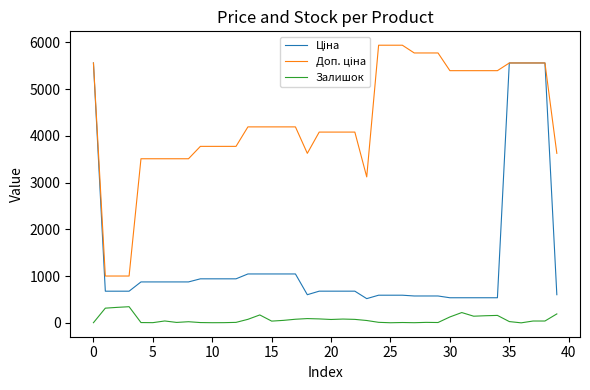

How many lines are shown in the chart?

3